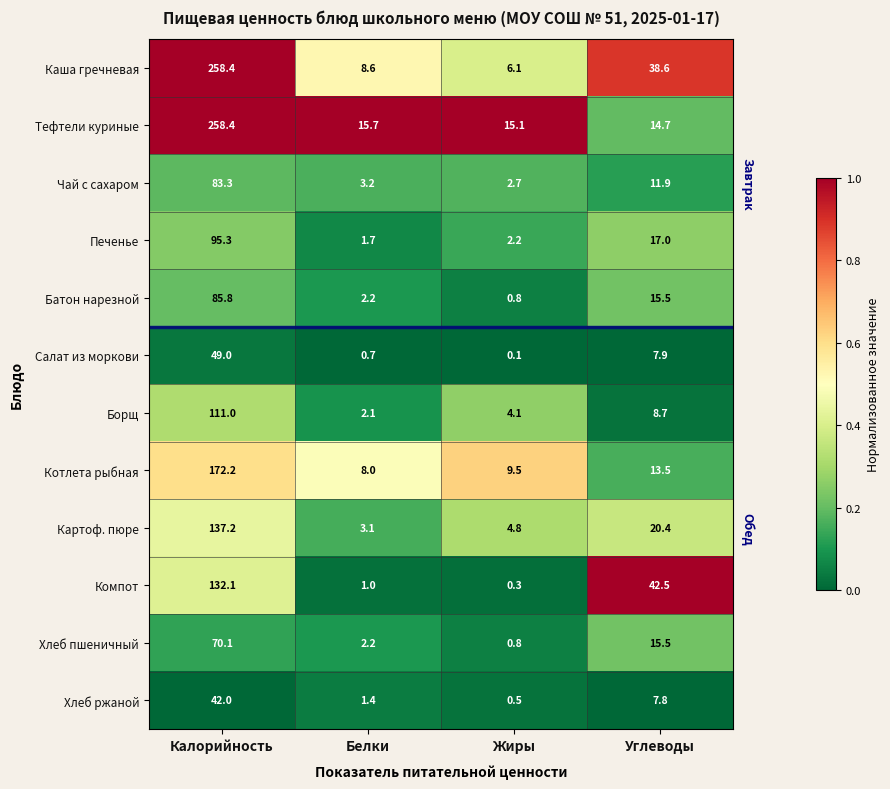

What is the sum of the Хлеб пшеничный values at Калорийность and Жиры?

70.9